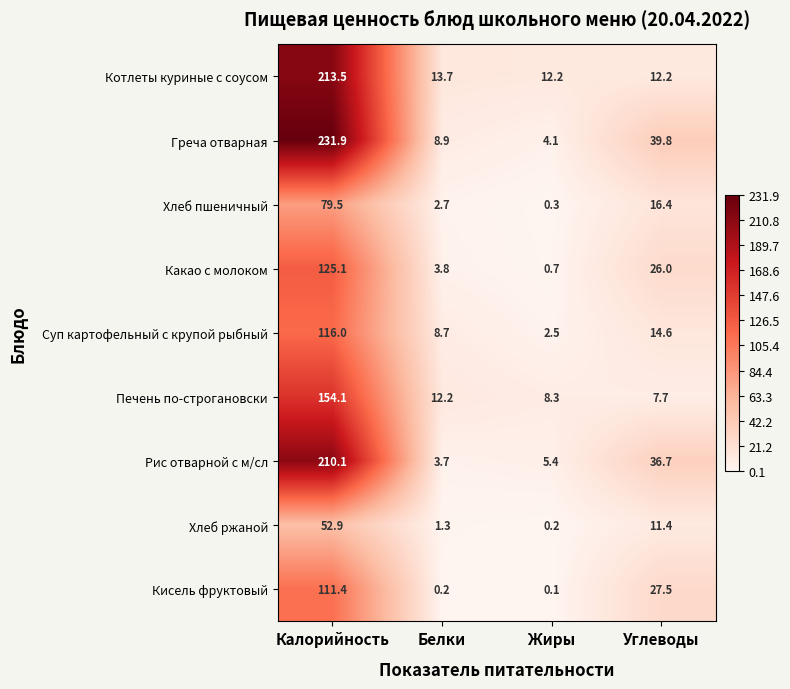

Which series changed the most between Калорийность and Углеводы?

Котлеты куриные с соусом